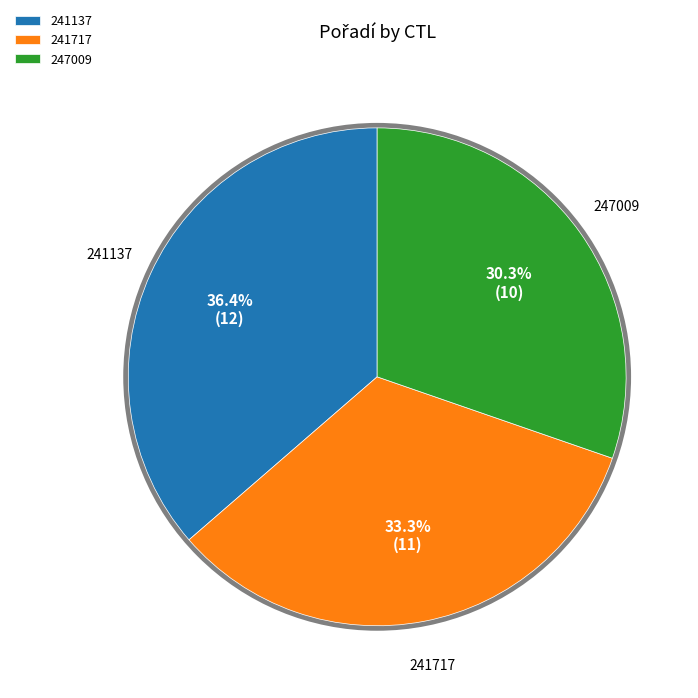

Rank the categories by value from lowest to highest.

247009, 241717, 241137